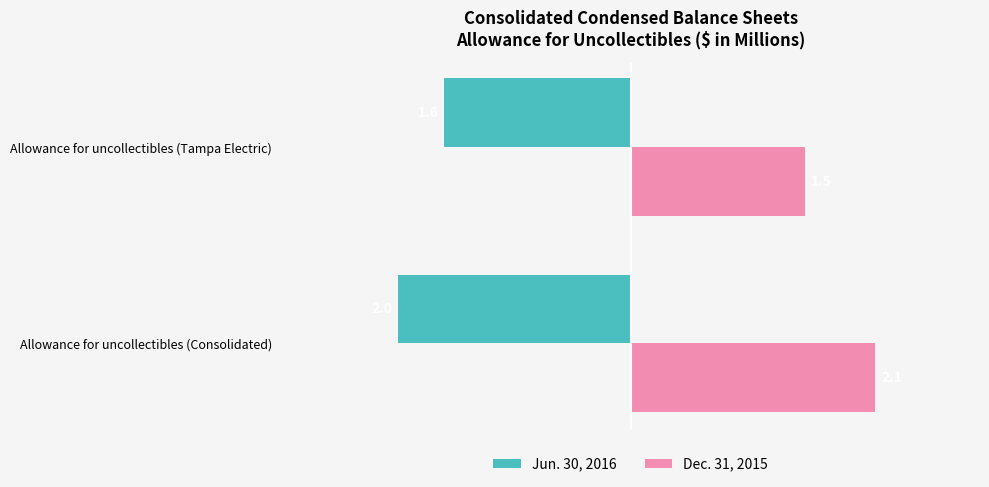

What is the difference between the highest and lowest values at Allowance for uncollectibles (Tampa Electric)?

3.1